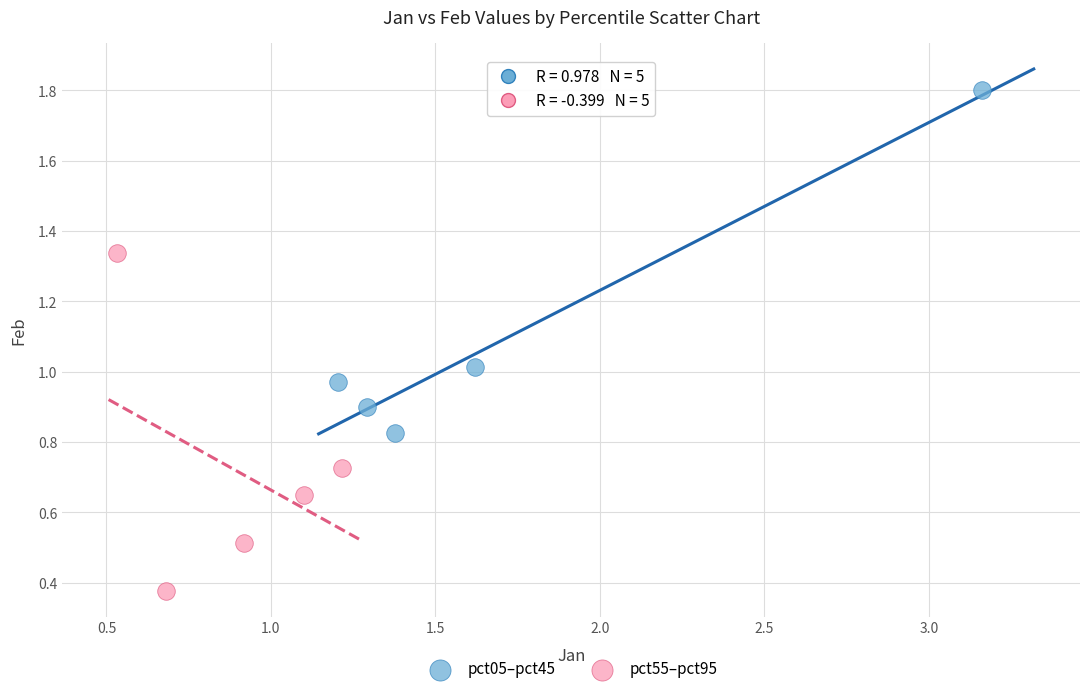

What are all the series names shown in the legend?

pct05–pct45, pct55–pct95